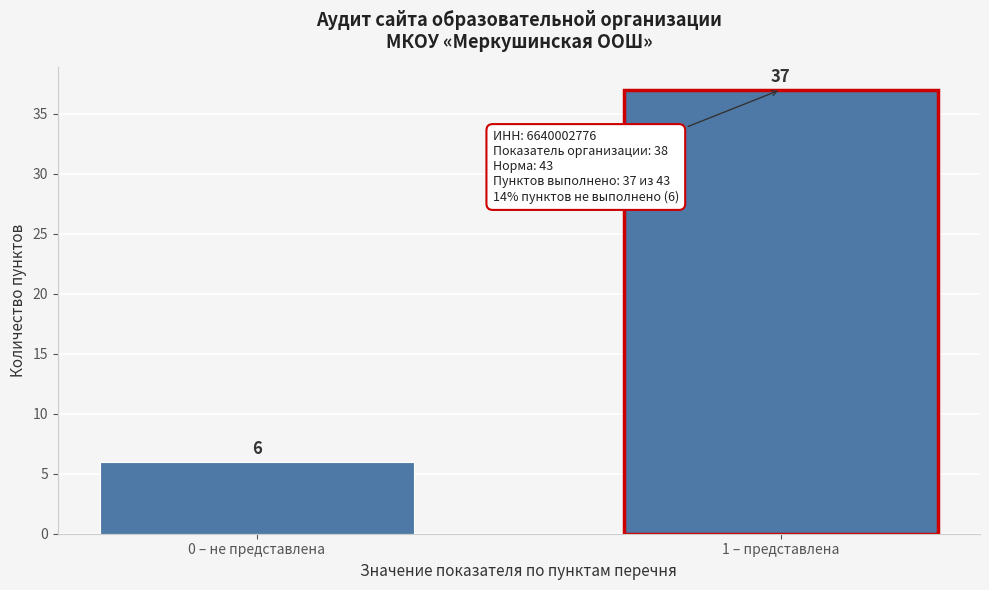

Reading left to right, list all the values displayed in this chart.

6	37